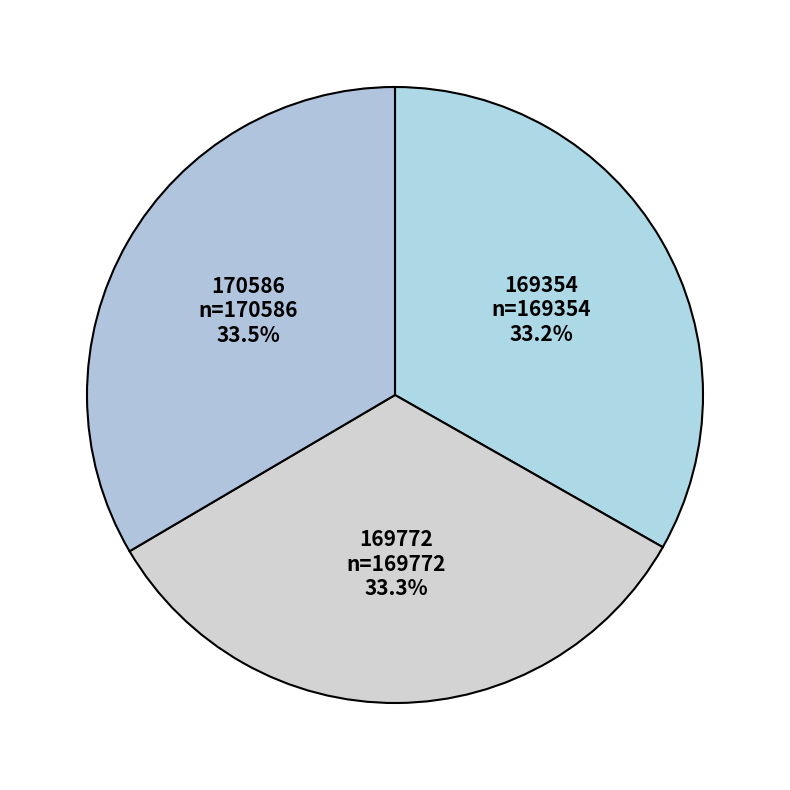

Is there a majority slice in this chart?

No